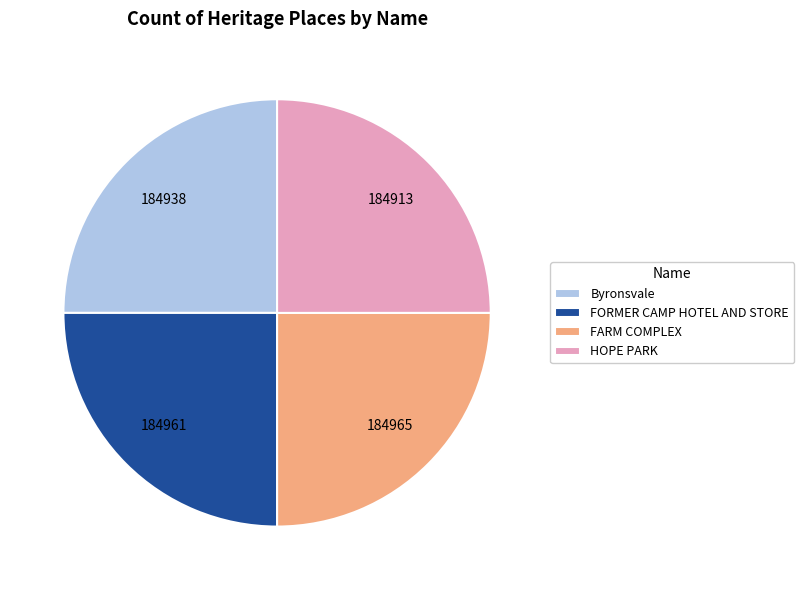

Is there any slice that represents more than half of the pie?

No